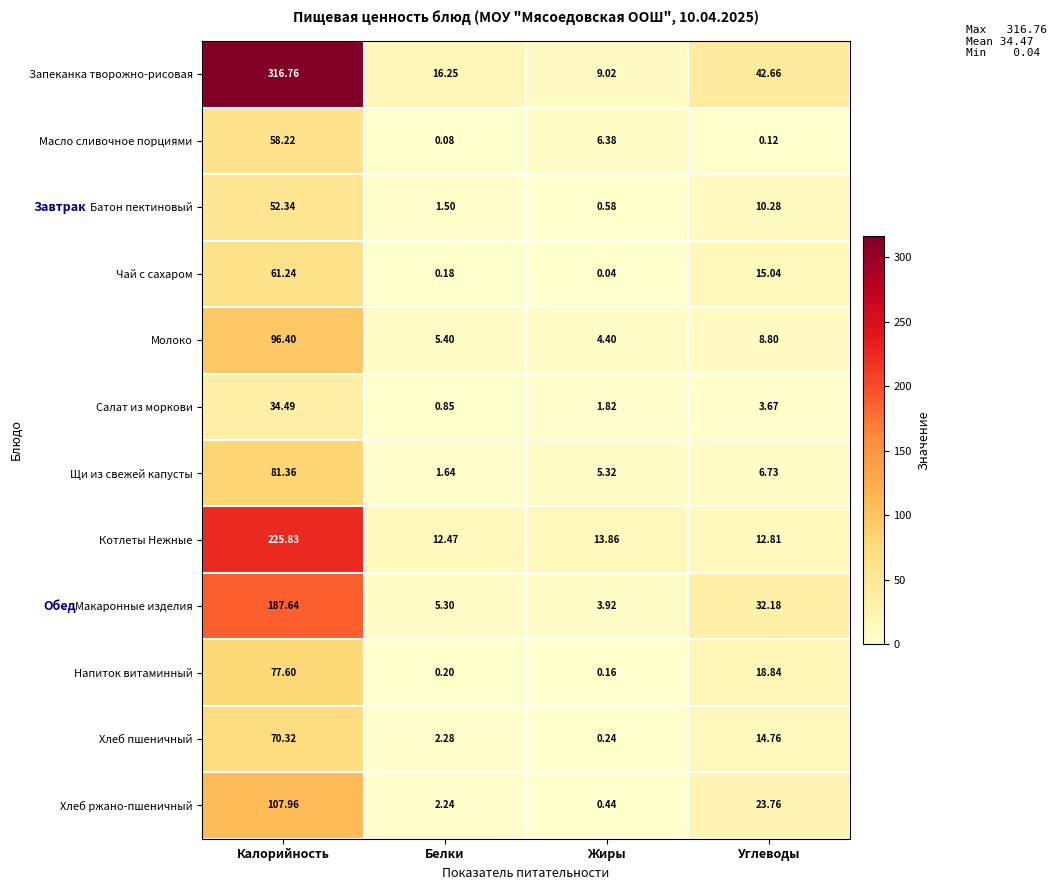

Which series changed the most between Жиры and Углеводы?

Запеканка творожно-рисовая